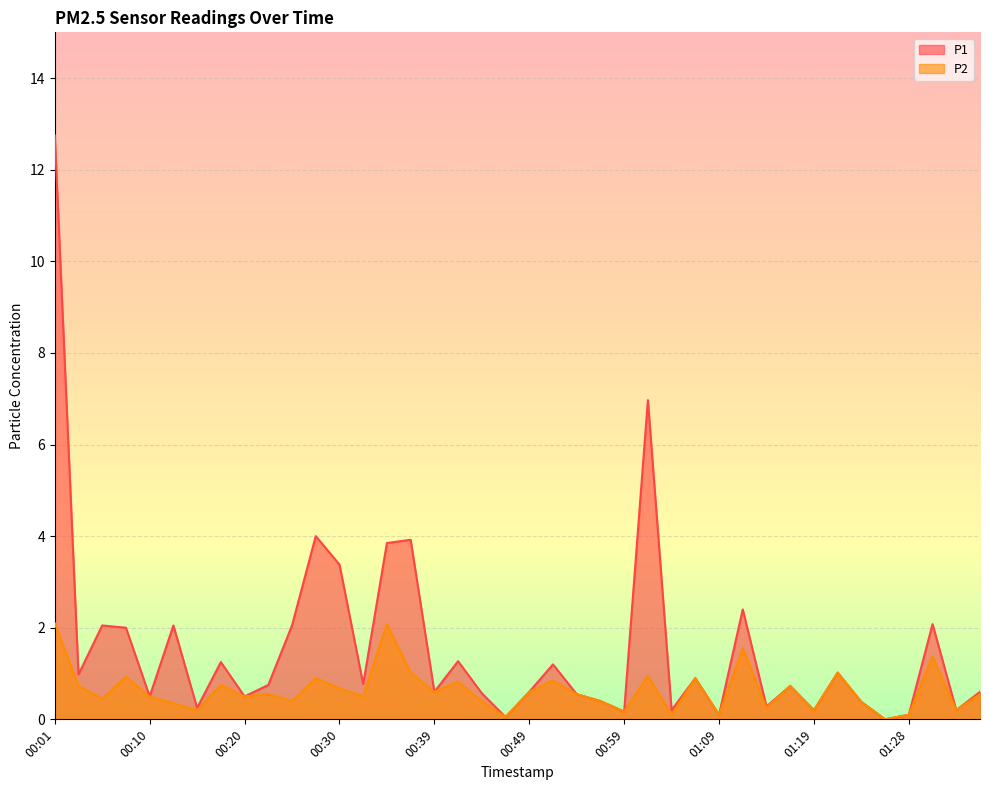

Where is the first local maximum for P1?

00:05